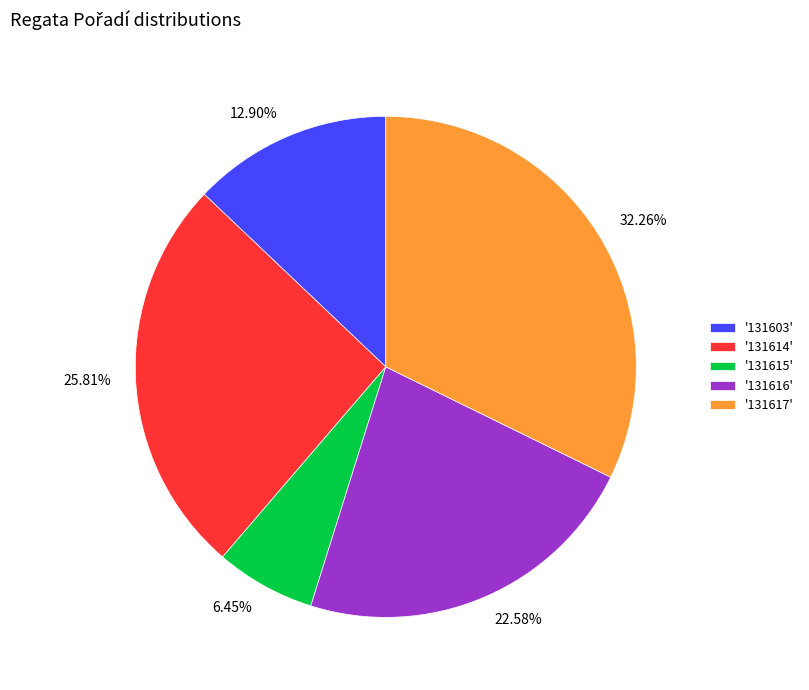

Between 22.58% and 6.45%, which is larger?

22.58%